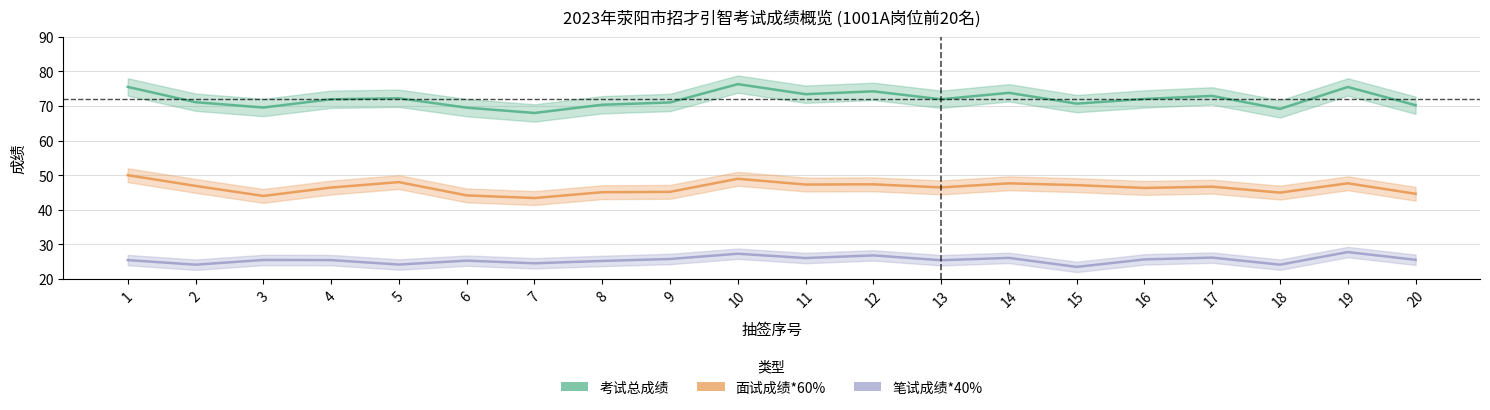

True or false: 考试总成绩 and 面试成绩*60% cross at least once.

False